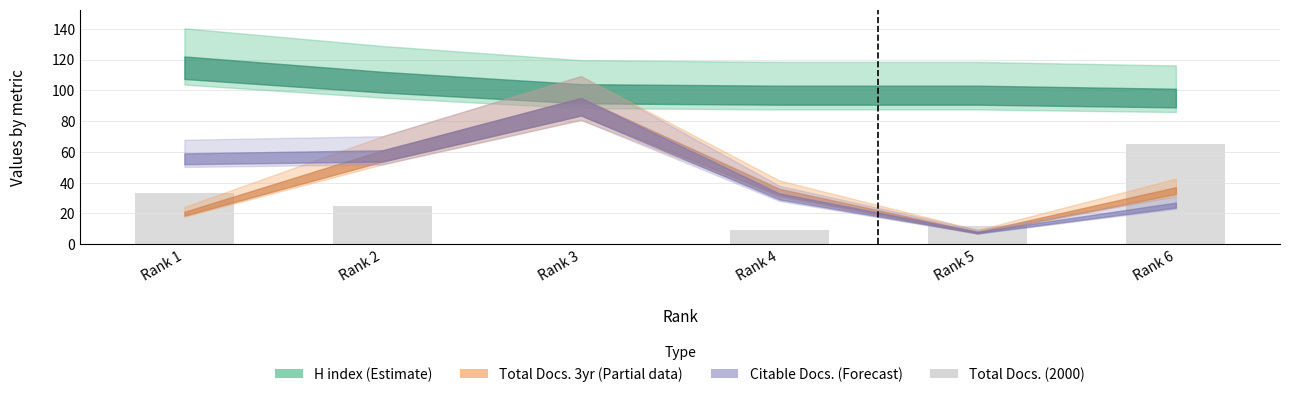

The chart shows a value of 65 at Rank 6. True or false?

True